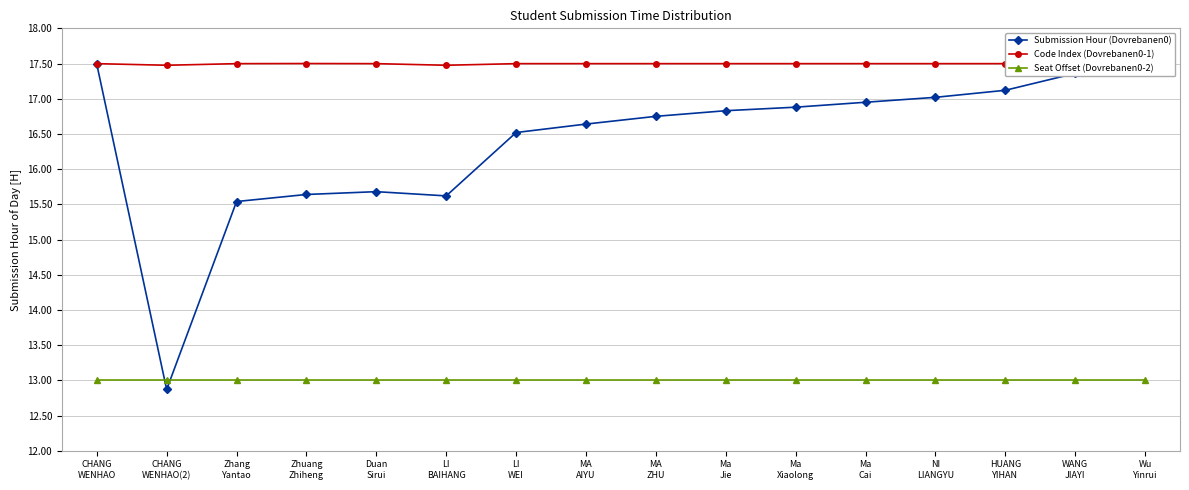

What is the label of the 1st point from the right?

Wu
Yinrui